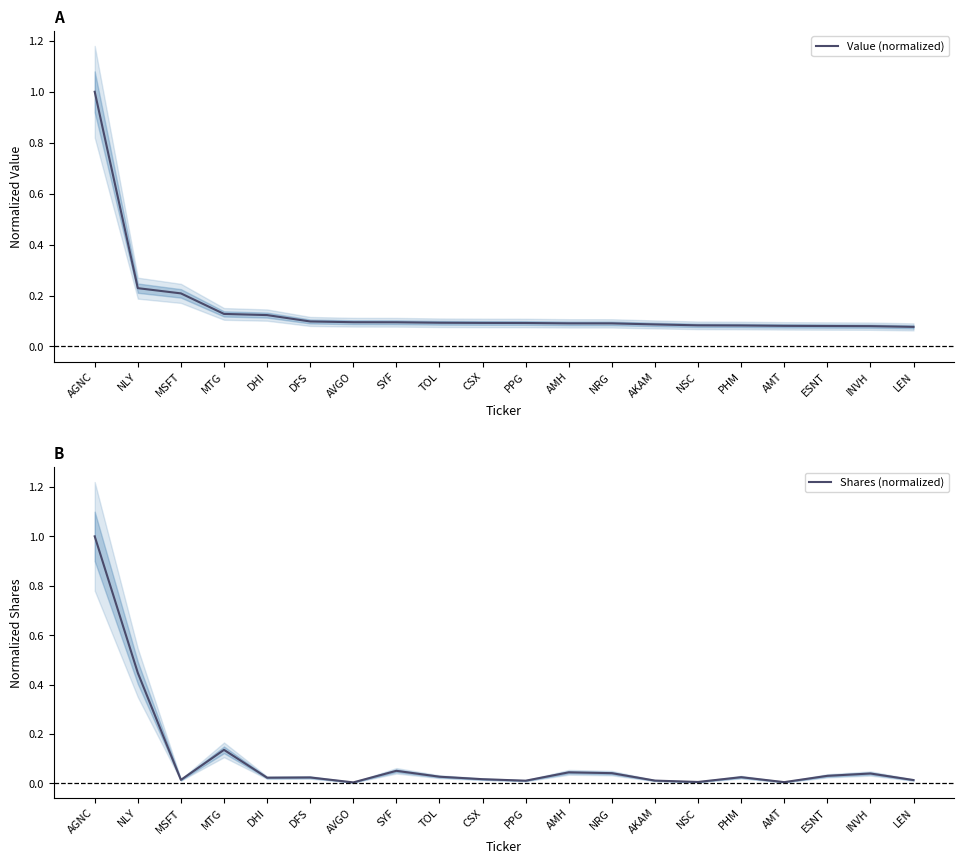

Which series has the largest range (max minus min)?

Shares (normalized)